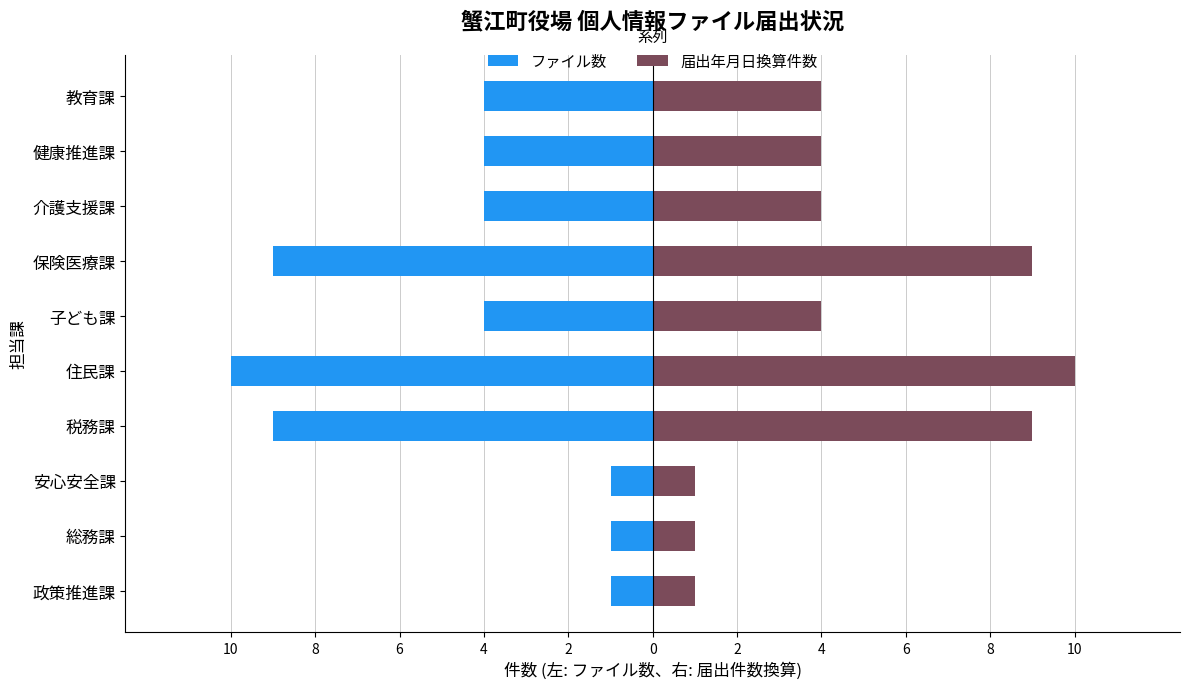

Reading right to left, transcribe all the data shown in this chart.

ファイル数: -4	-4	-4	-9	-4	-10	-9	-1	-1	-1
届出年月日換算件数: 4	4	4	9	4	10	9	1	1	1